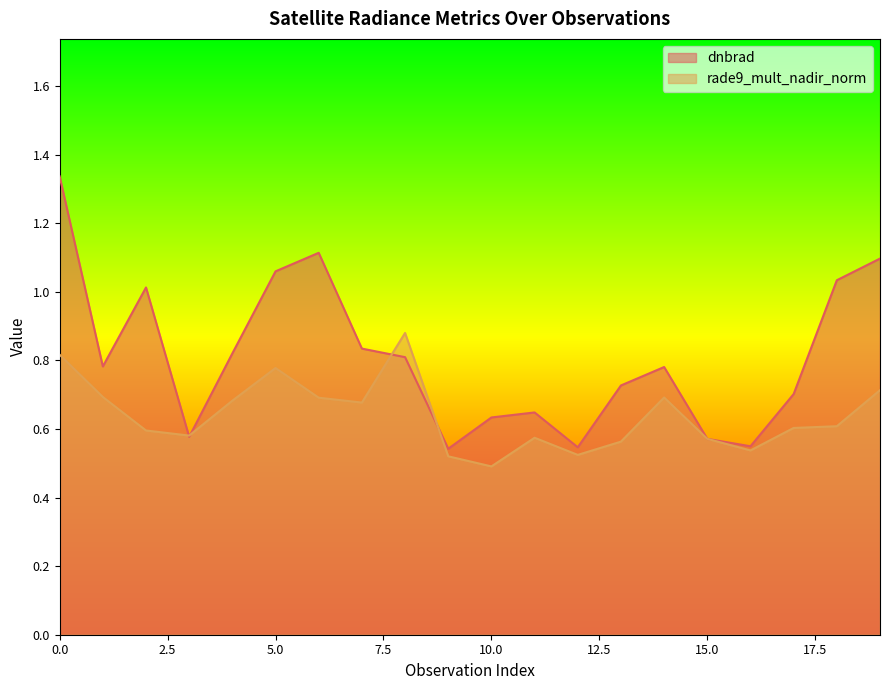

Which series has the largest total across all categories?

dnbrad